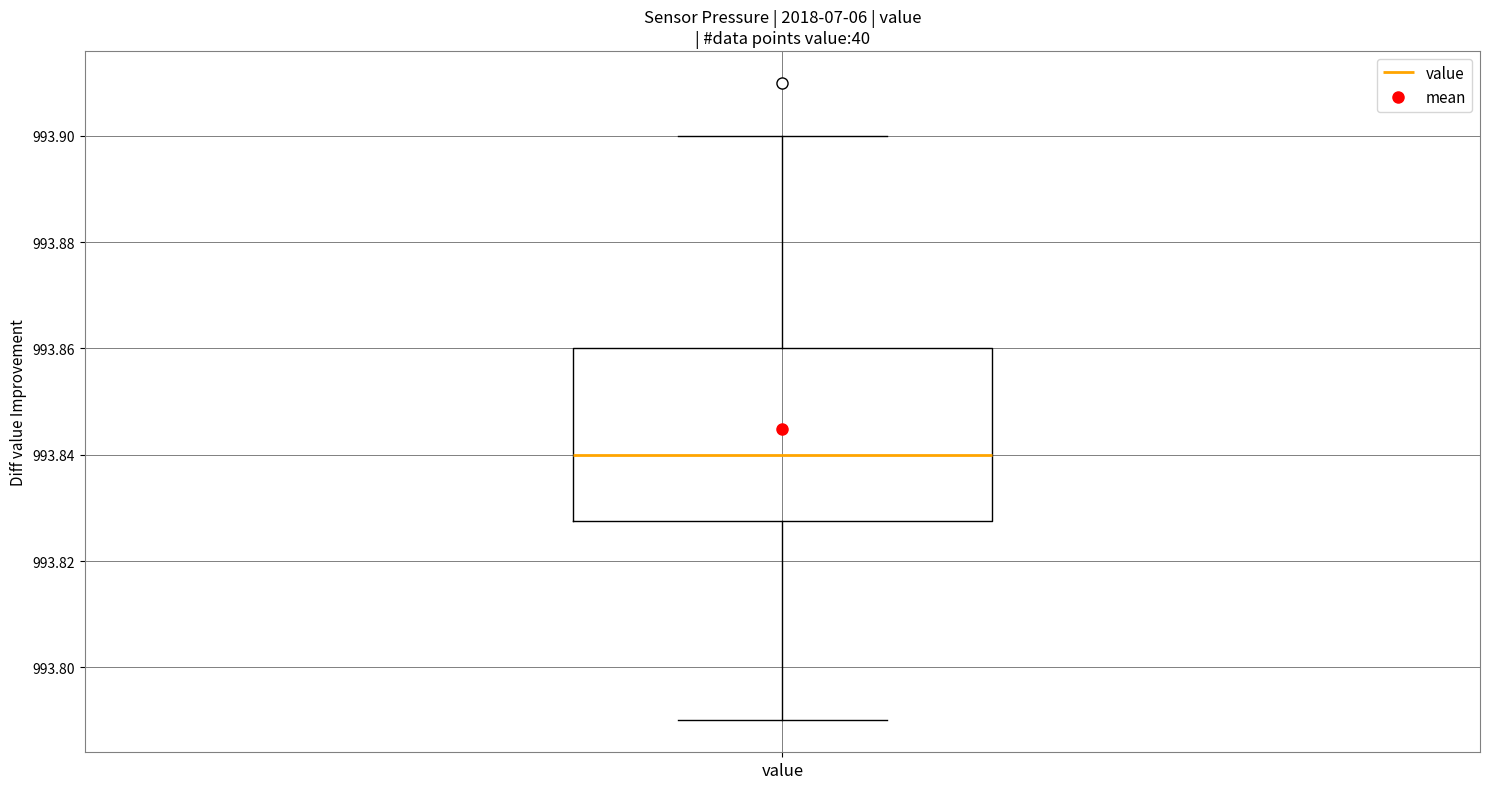

Where does the lower whisker of the box for value end on the y-axis? The values are not printed on the chart, so give them approximately, as read against the axis.

993.790